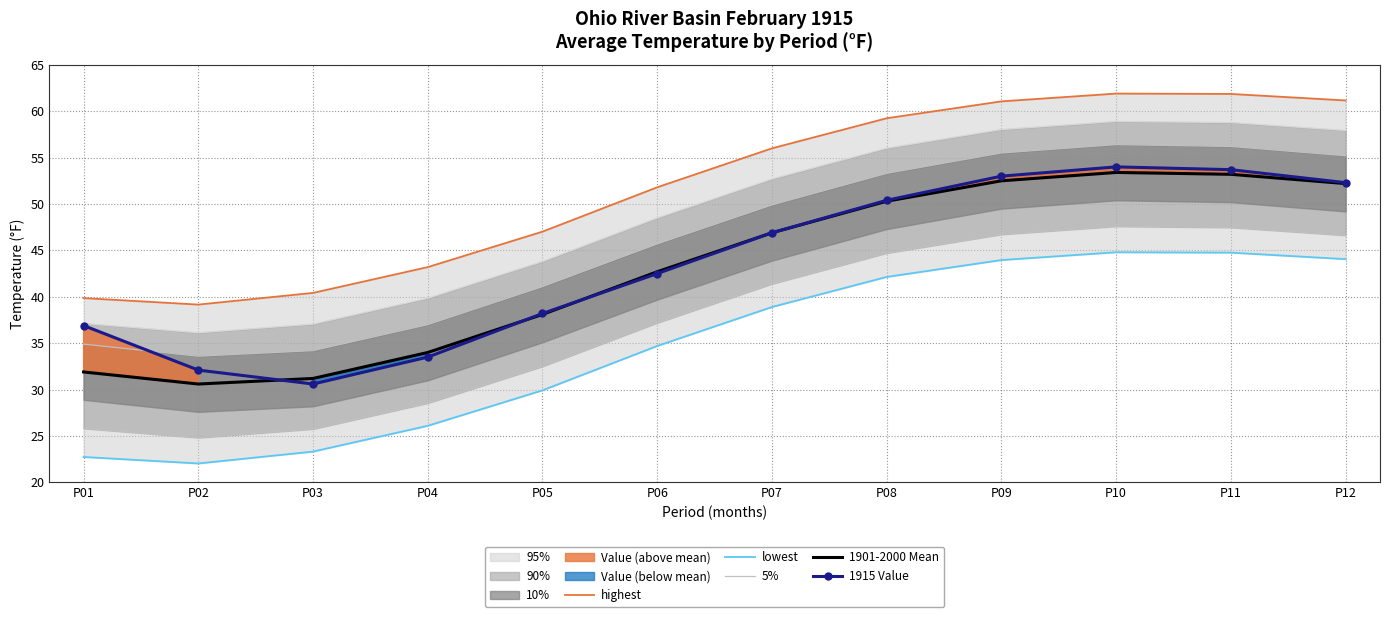

Rank the categories by 5% value from lowest to highest.

P02, P03, P01, P04, P05, P06, P07, P08, P12, P09, P11, P10